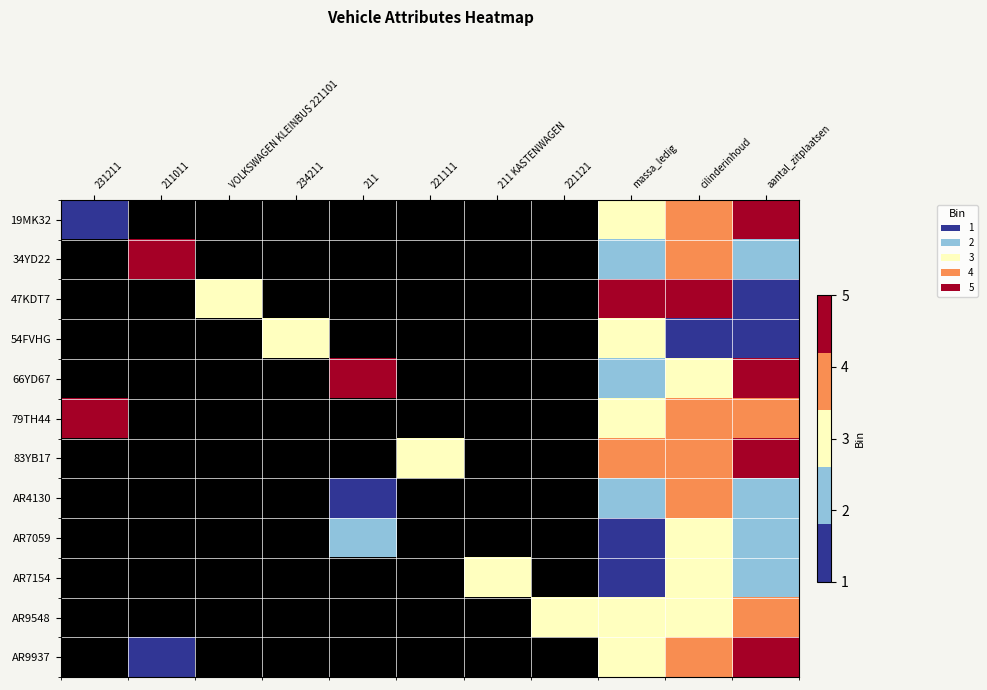

At which label does 79TH44 reach its minimum?

massa_ledig